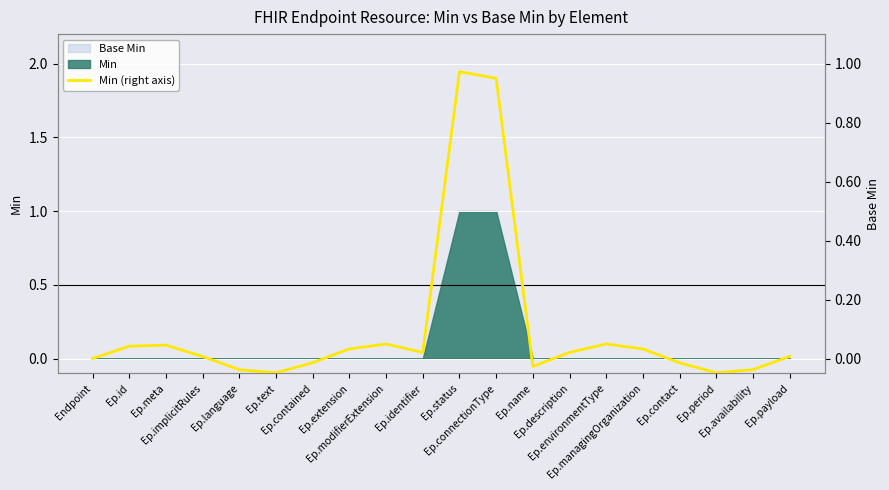

List the labels in order of value, largest first.

Ep.status, Ep.connectionType, Ep.environmentType, Ep.modifierExtension, Ep.meta, Ep.id, Ep.extension, Ep.managingOrganization, Ep.description, Ep.identifier, Ep.payload, Ep.implicitRules, Endpoint, Ep.contained, Ep.contact, Ep.name, Ep.availability, Ep.language, Ep.text, Ep.period